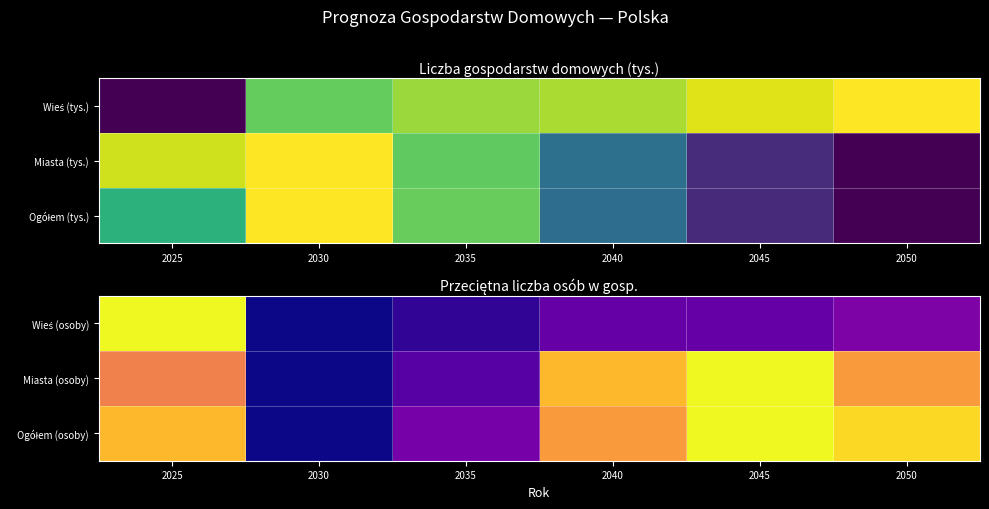

Between 2045 and 2035, which is larger?

2045